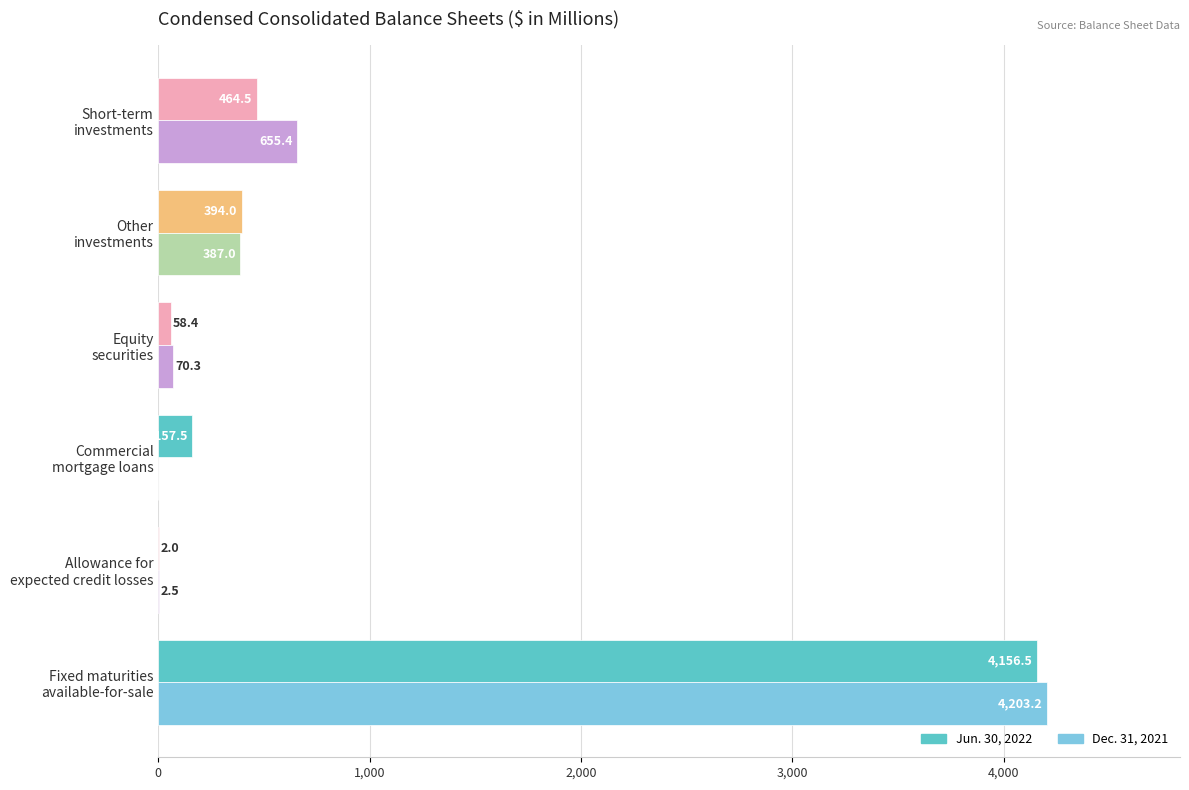

At which label is Jun. 30, 2022 closest to 2079?

Short-term
investments